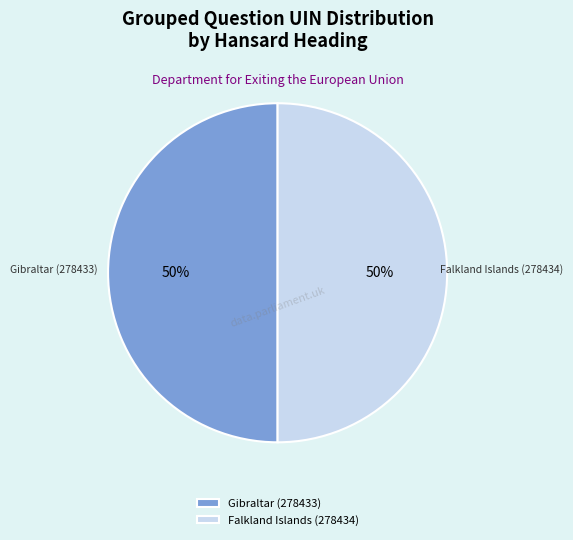

Approximately how many times larger is the value at Falkland Islands (278434) compared to Gibraltar (278433)?

1.0